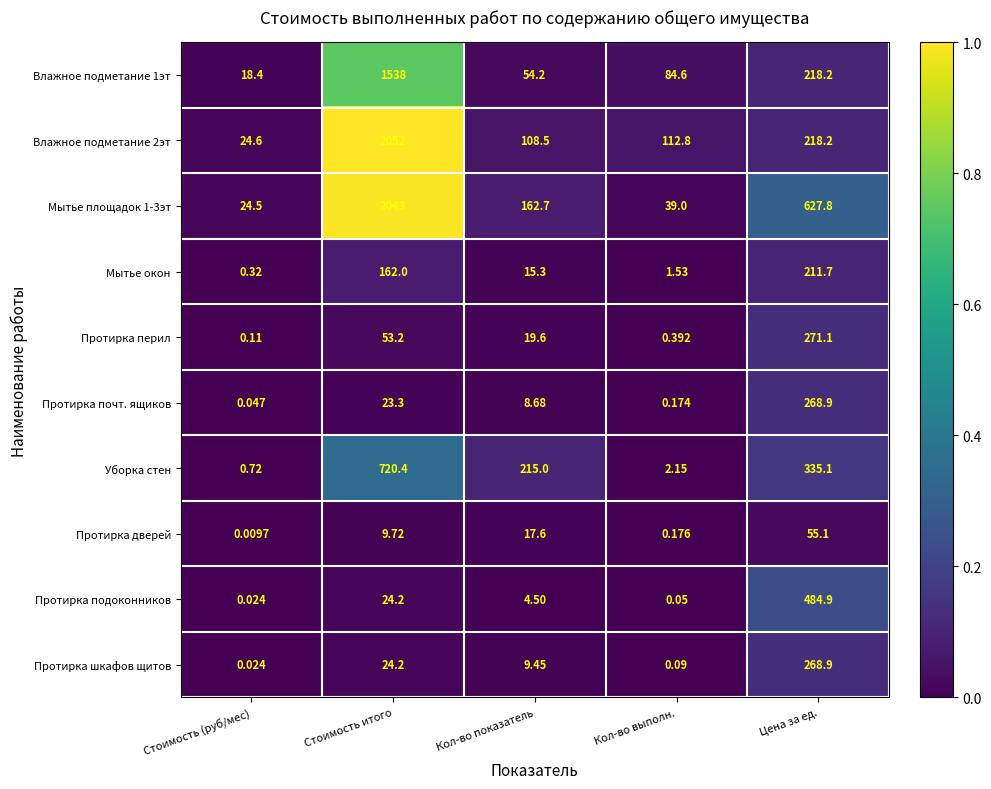

Which series has the largest total across all categories?

Мытье площадок 1-3эт